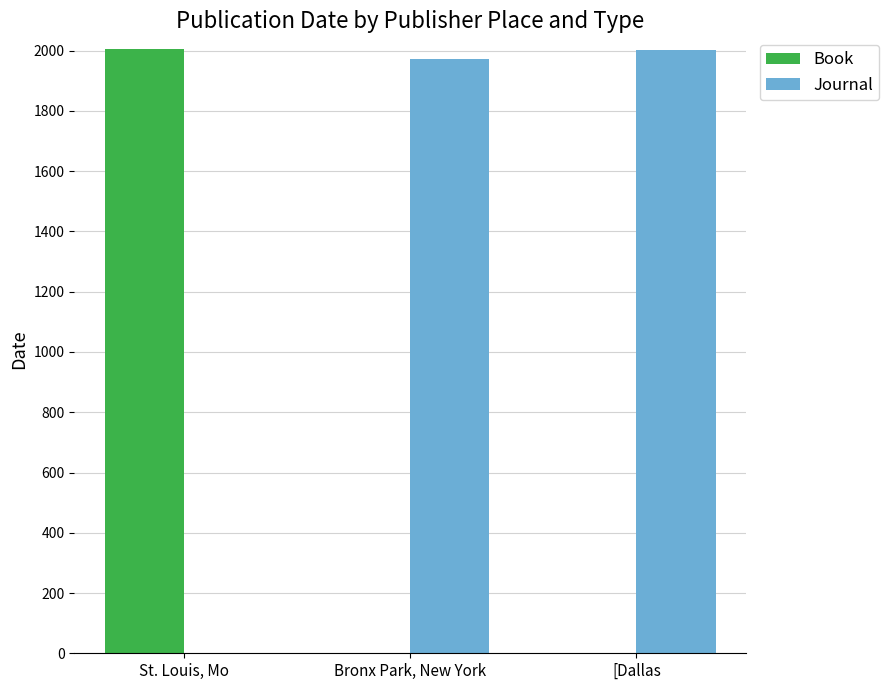

What is the sum of all Journal values?

3975.0